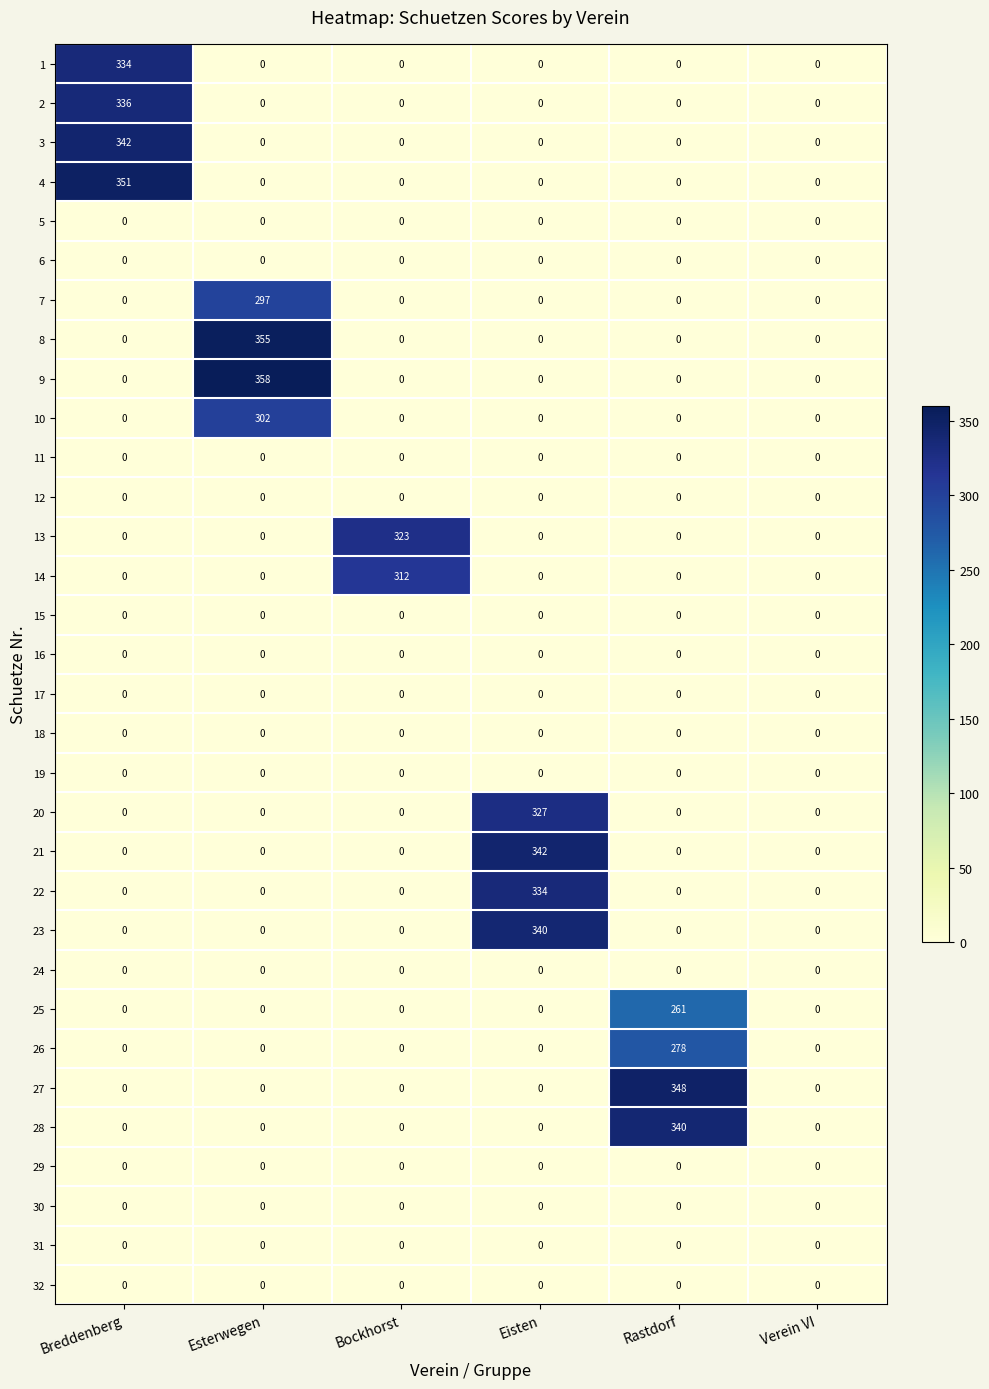

What is the greatest value displayed?

358